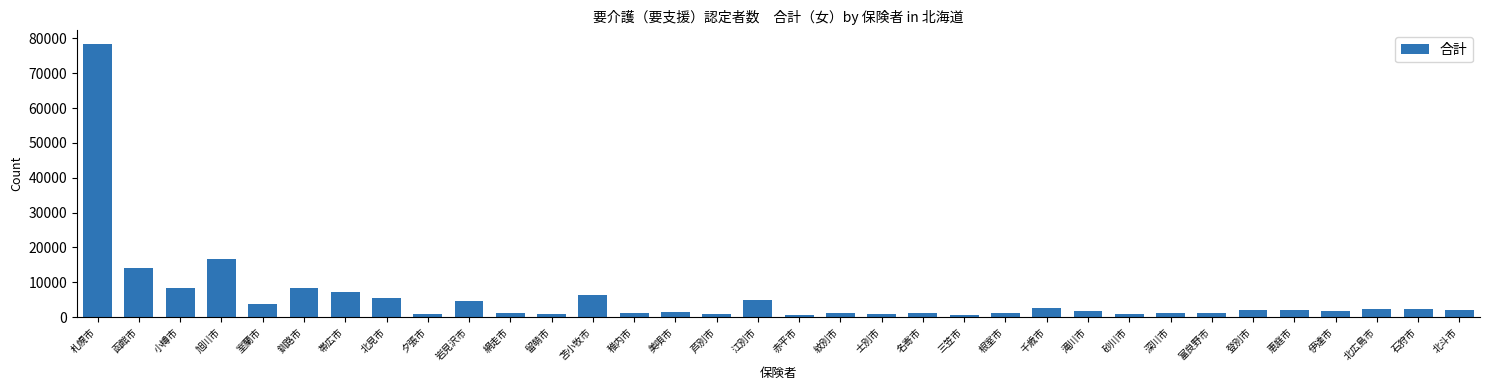

The chart shows a value of 6253 at 苫小牧市. True or false?

True